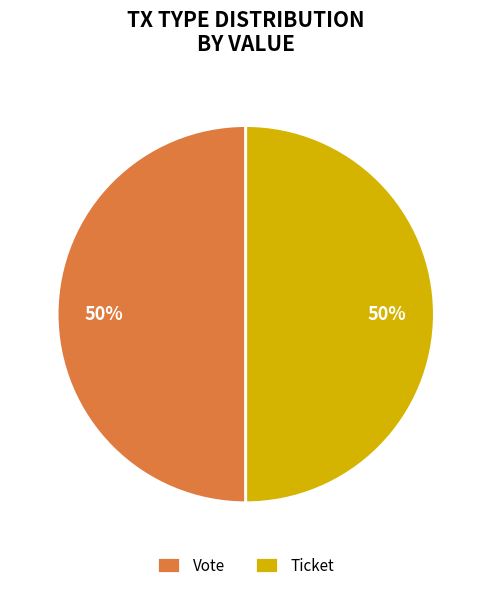

To the nearest percent, what portion does Vote represent?

50%